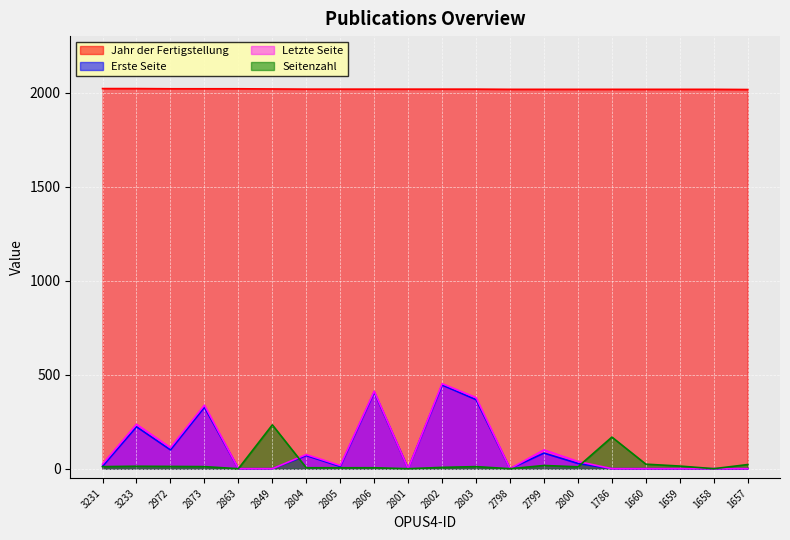

Where is the first local maximum for Letzte Seite?

3233